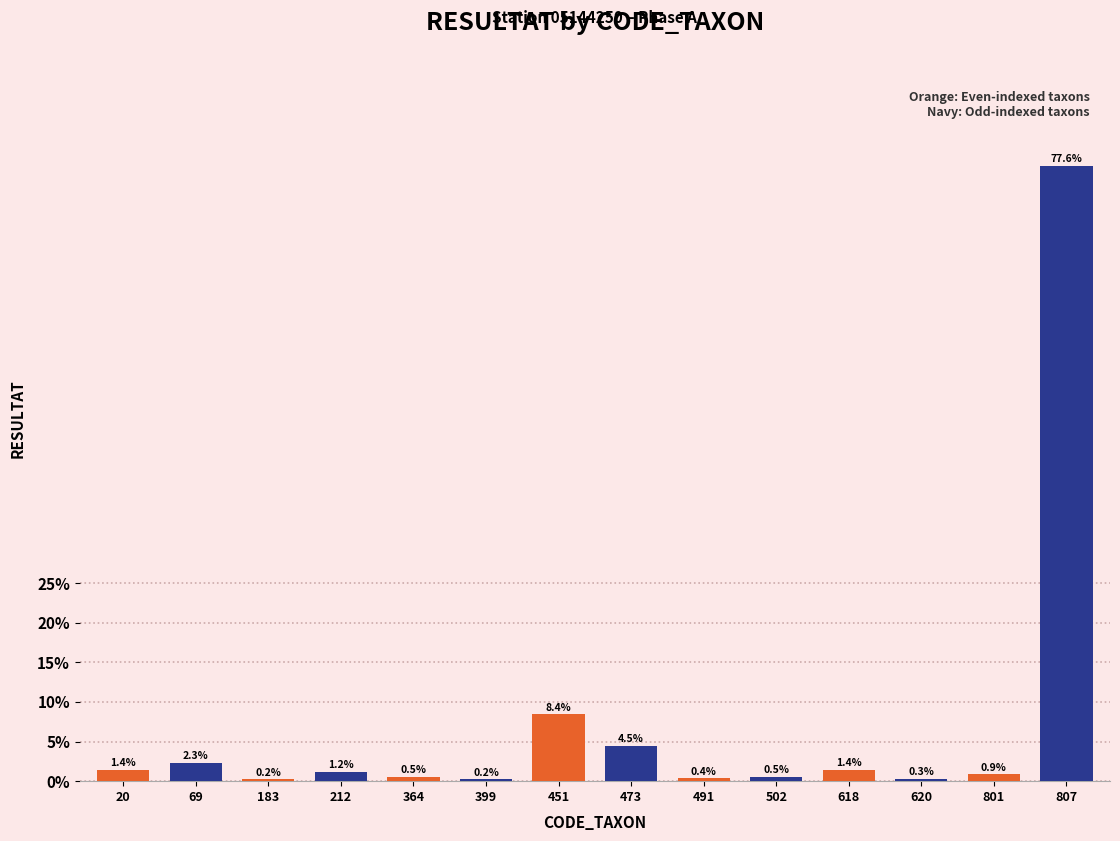

Are the bars horizontal?

No